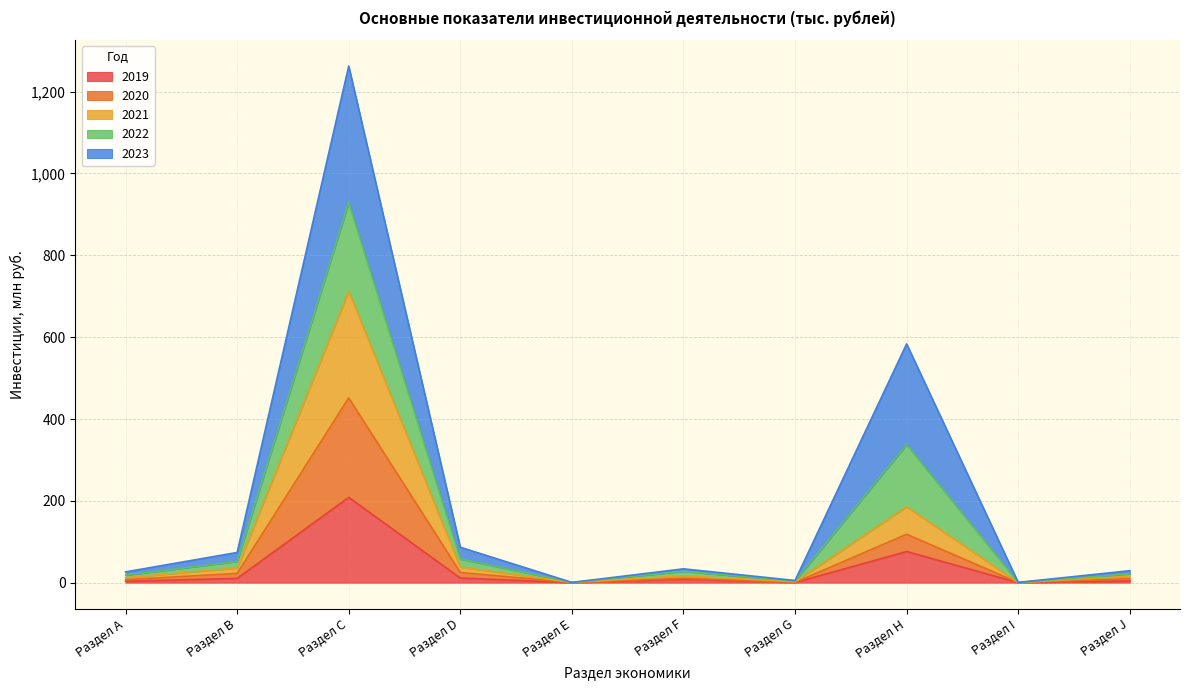

Which category has the highest value in the 2019 series?

Раздел C